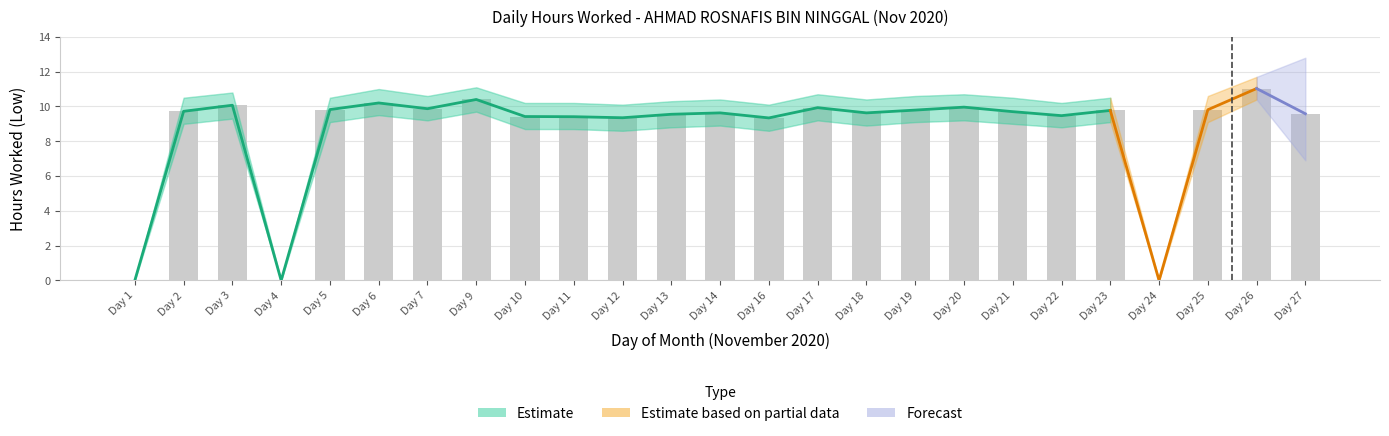

What is the average value of the Upper Bound series?

9.3